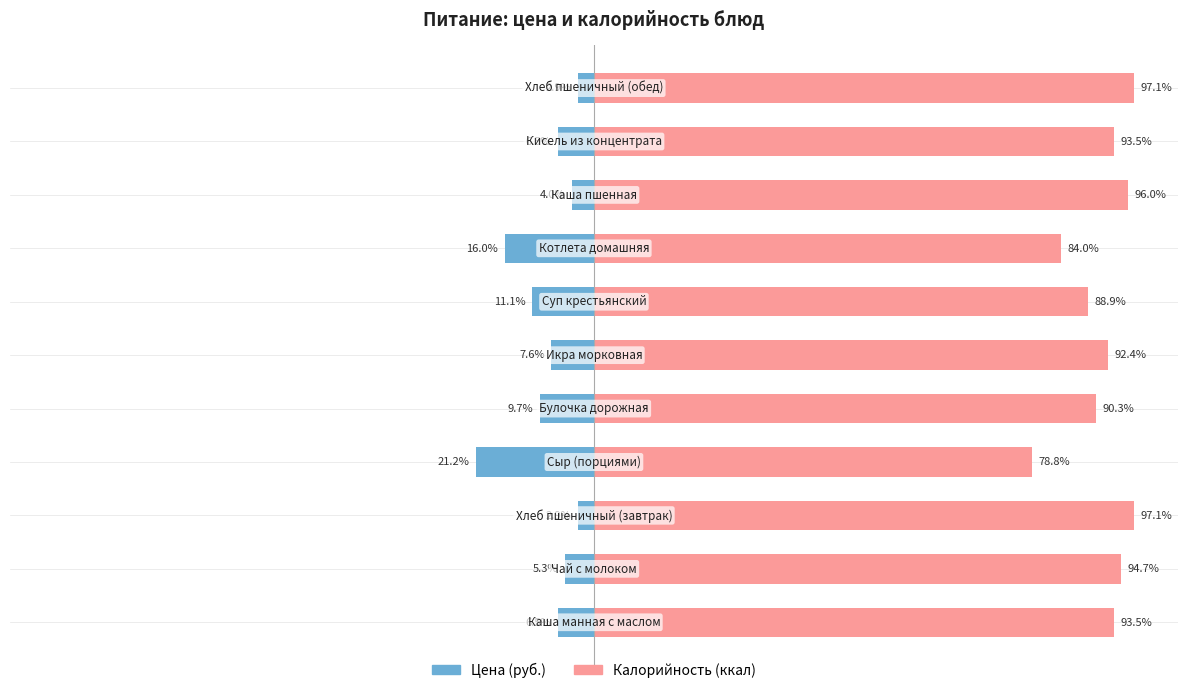

What is the smallest value displayed?

-21.2